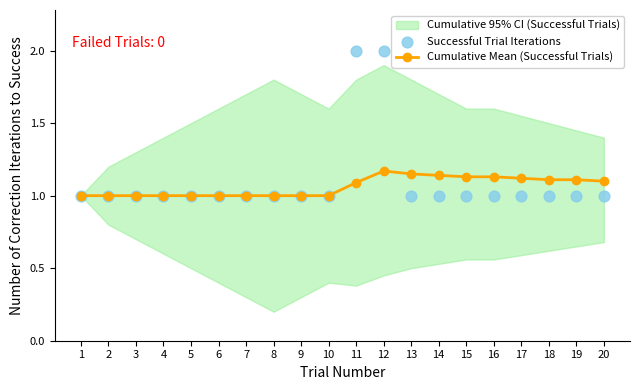

At how many categories does at least one series exceed 1?

10